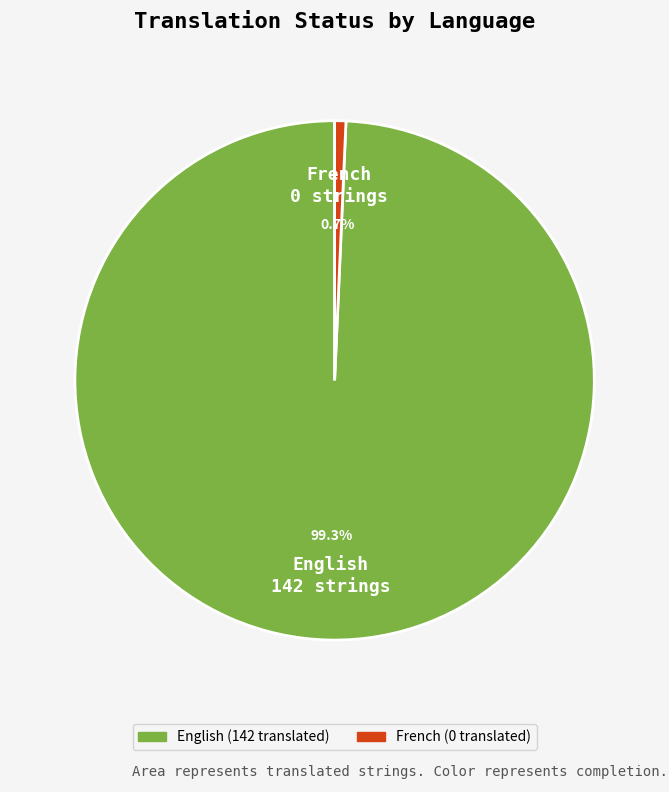

To the nearest percent, what percentage of the pie is English?

99%